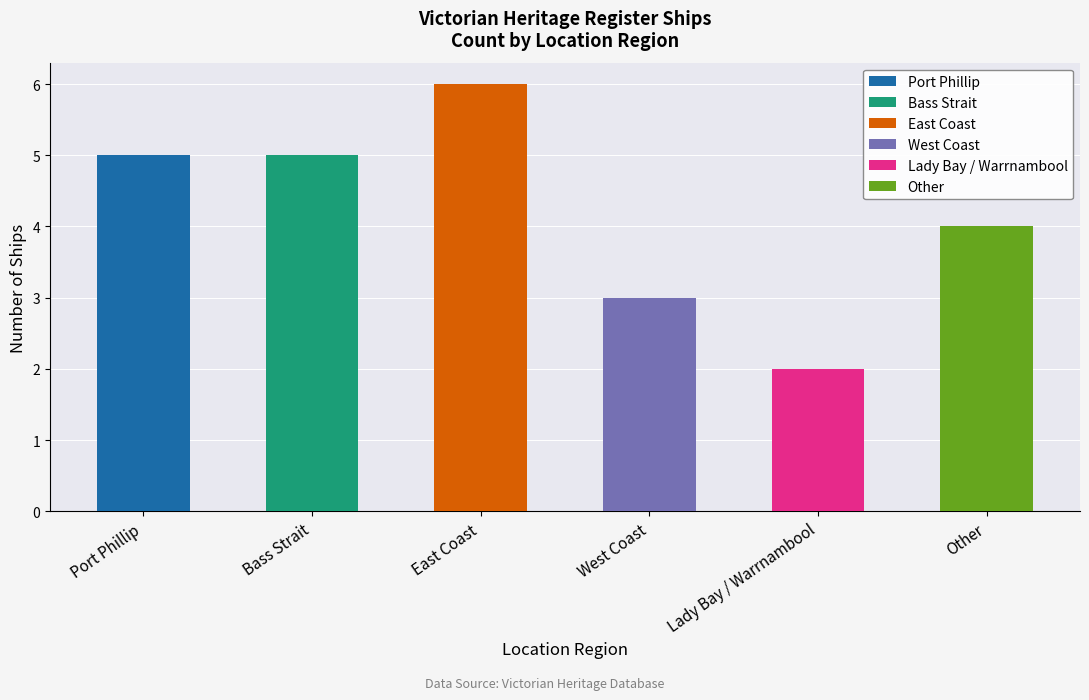

What is the maximum value shown in the chart?

6